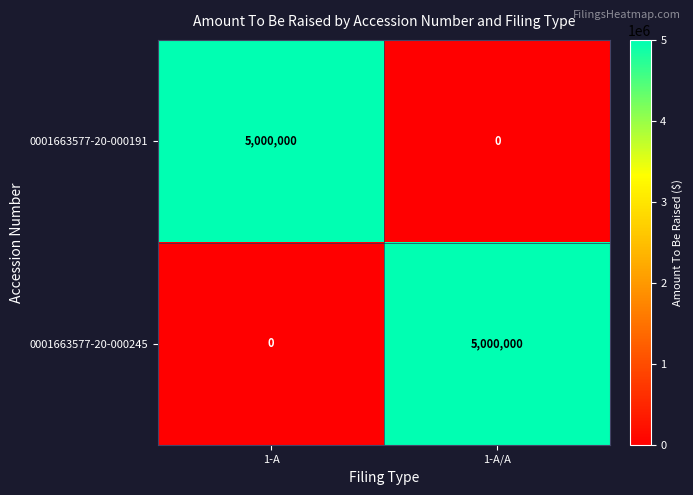

What is the highest value of the 0001663577-20-000191 series?

5000000